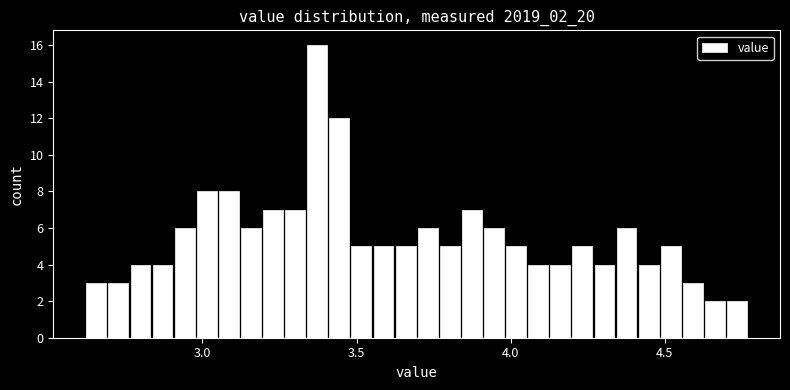

Read against the x-axis, roughly where is the centre of the tallest bar?

3.35